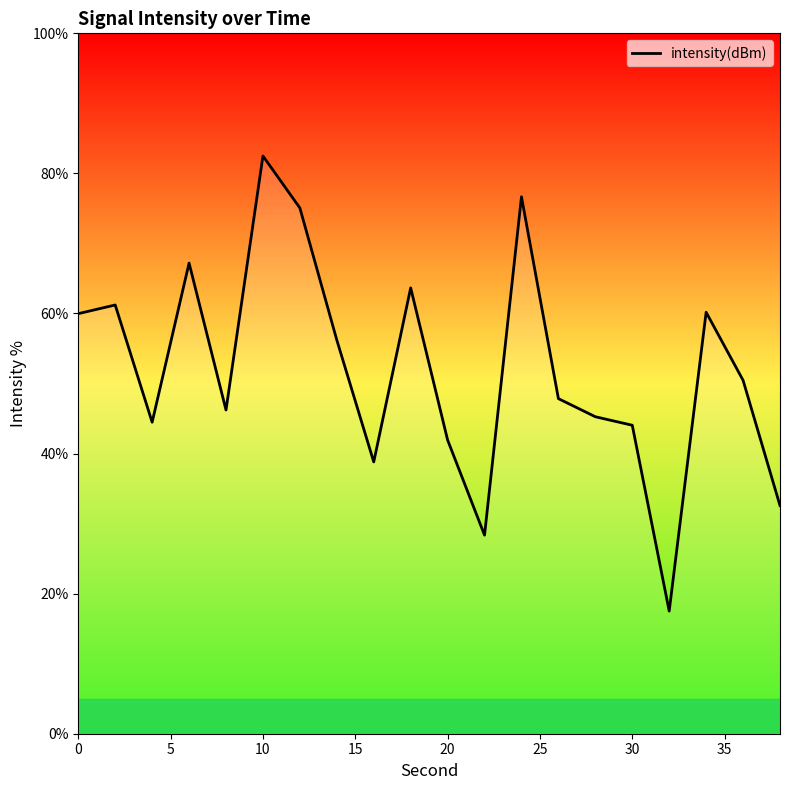

What is the smallest value displayed?

17.5